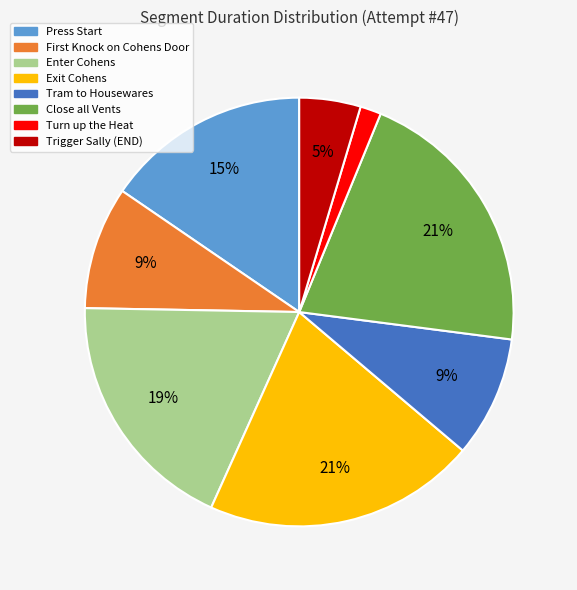

The Turn up the Heat slice represents 2% of the pie. True or false?

True